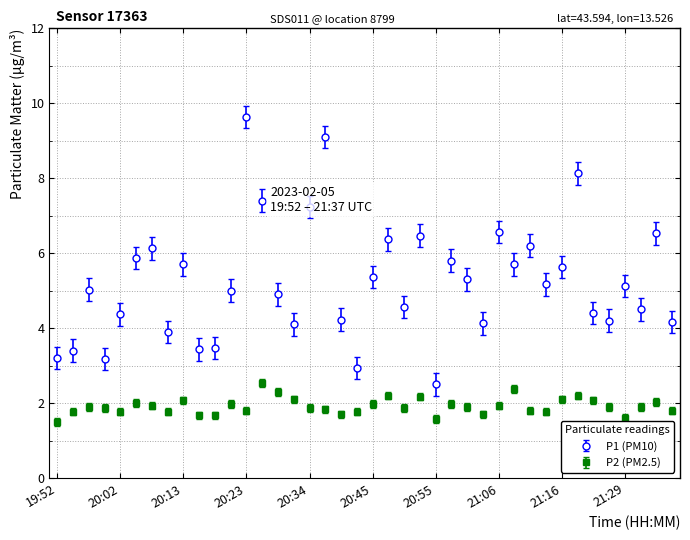

True or false: P2 (PM2.5) has more than 0 interior local peaks.

True